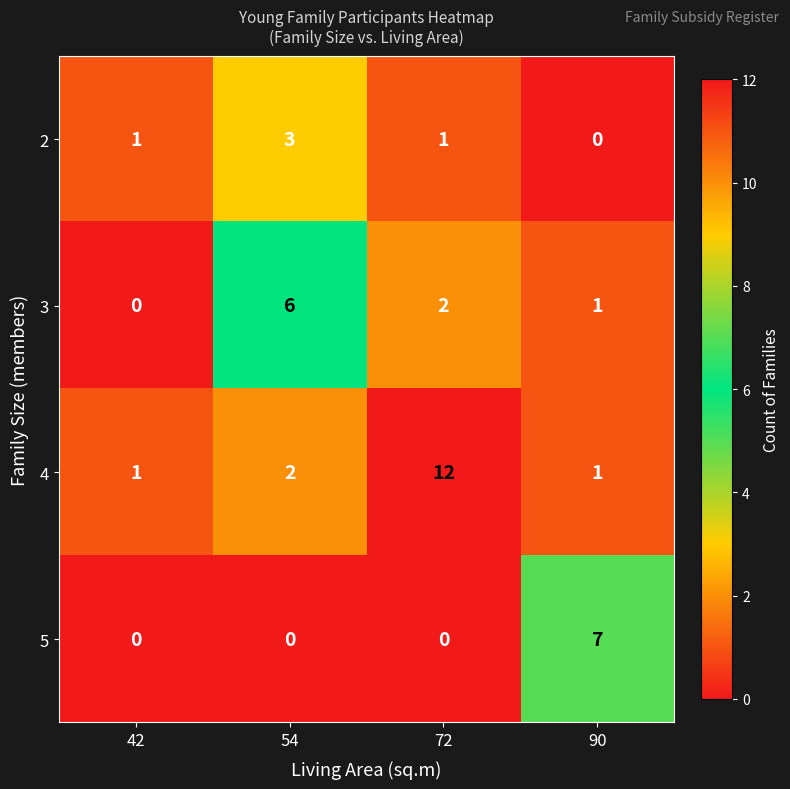

List the series in order of their overall mean, highest first.

4, 3, 5, 2